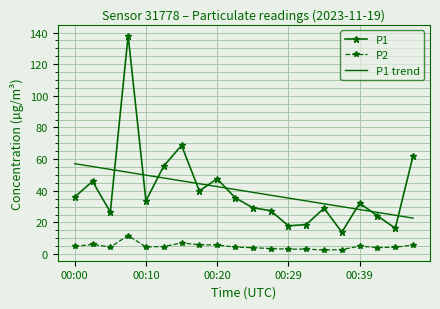

True or false: P2 and P1 cross at least once.

False